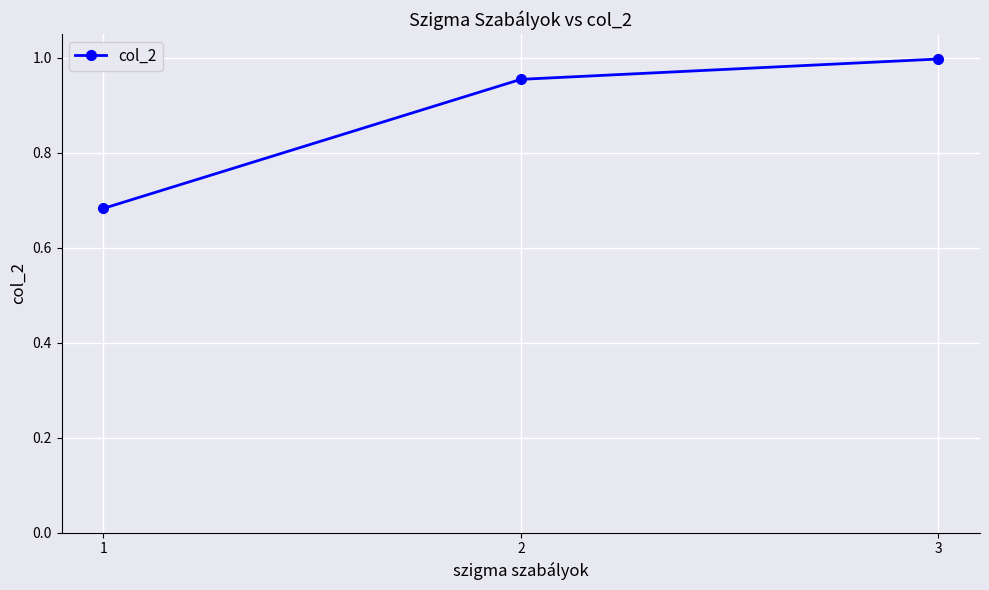

True or false: the data shows 0.5 at 3.

False